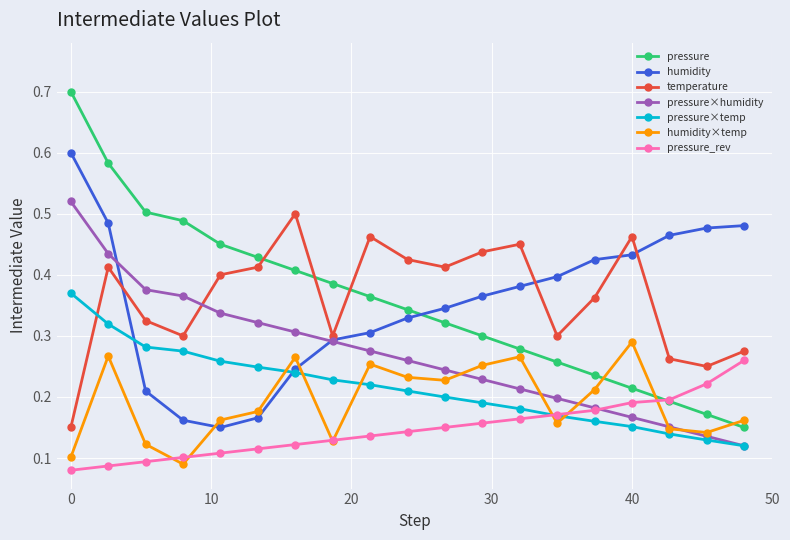

True or false: humidity×temp and pressure intersect in this chart.

True